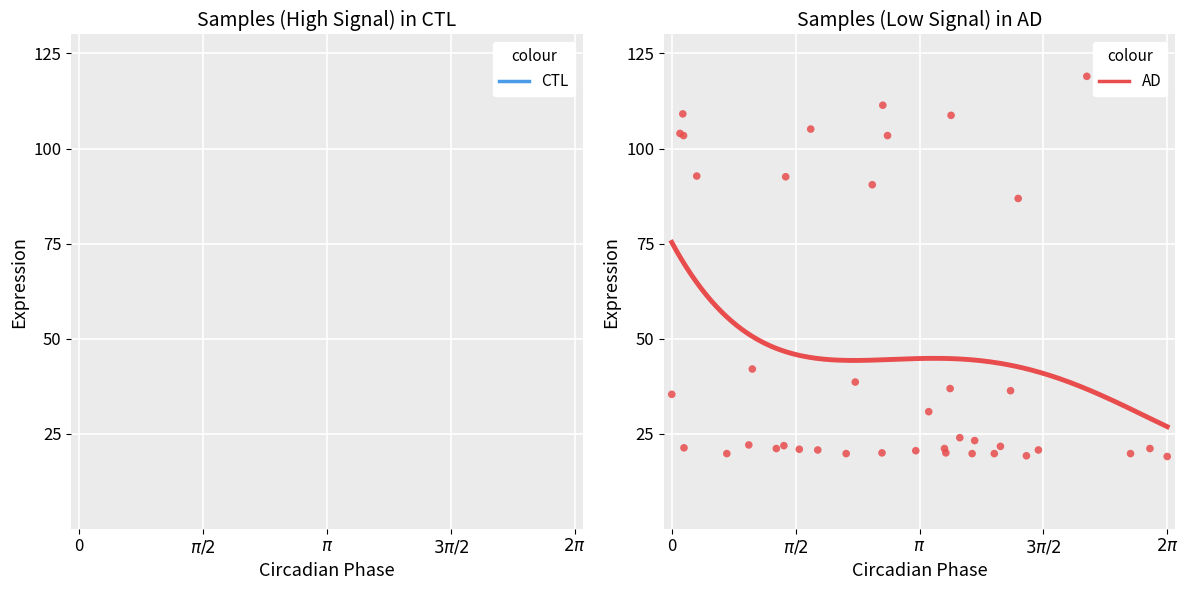

What Y value in the scatter plot is closest to 69?

86.9